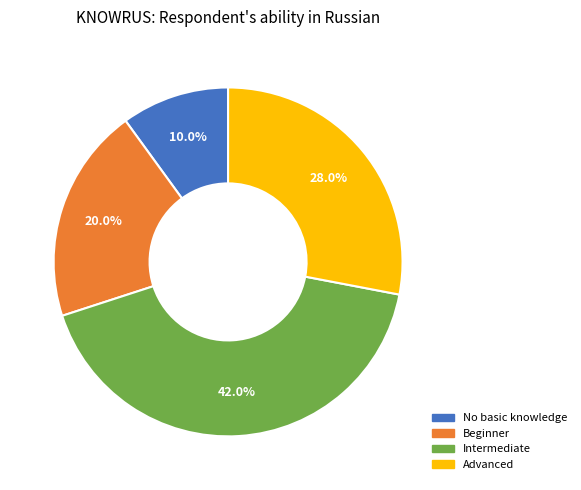

Which has a higher value, No basic knowledge or Beginner?

Beginner